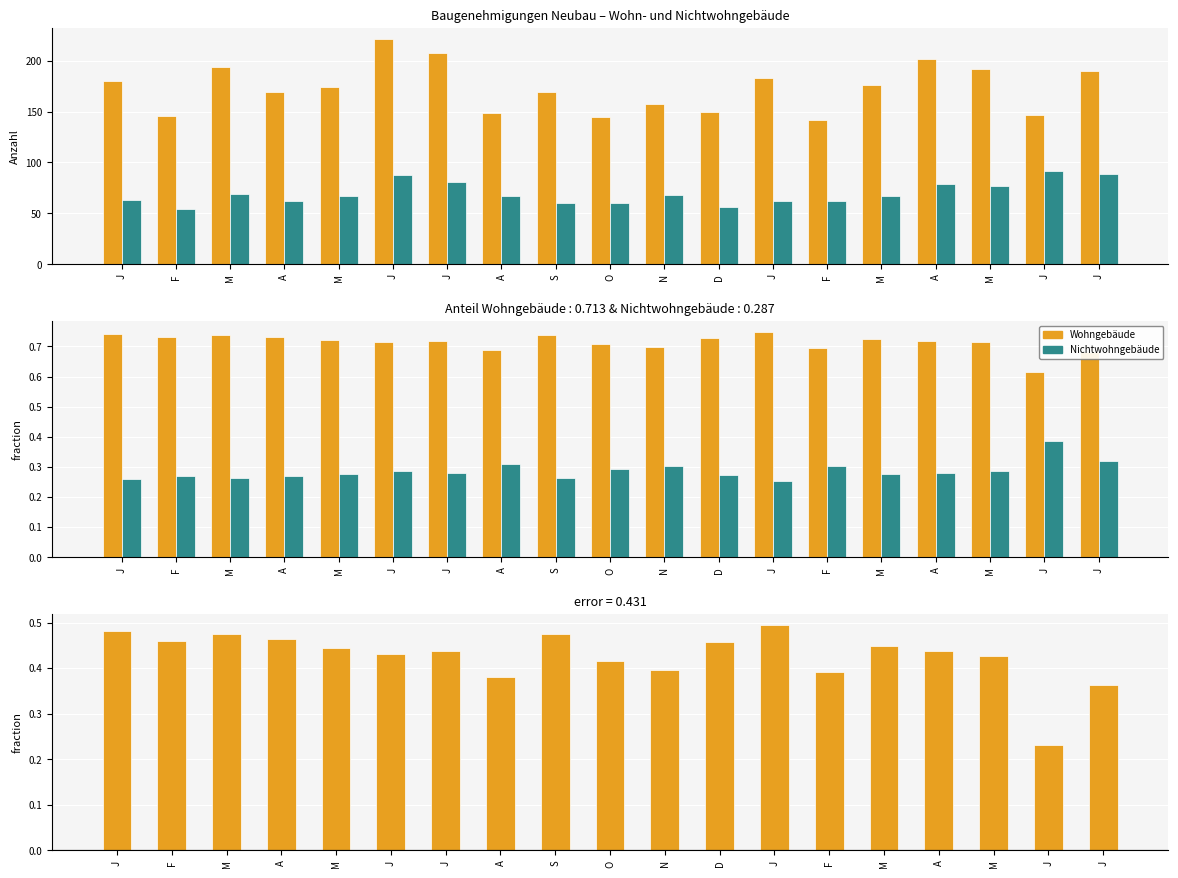

What is the total value across all series at J?

1.5